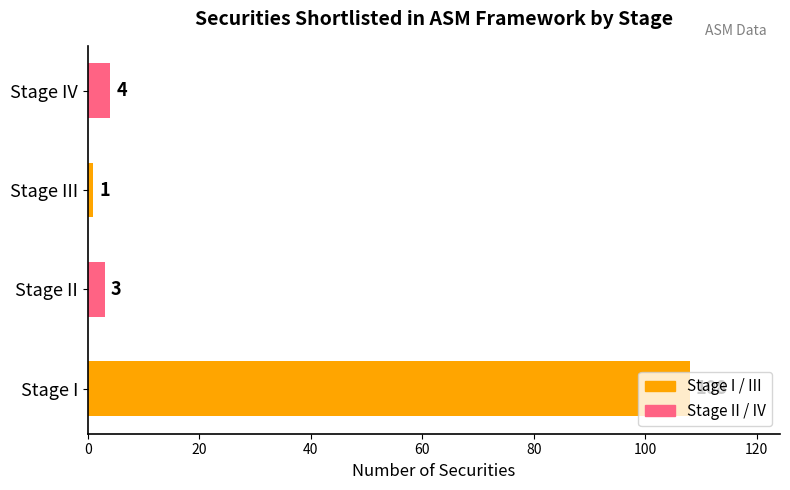

List the labels in order of value, largest first.

Stage I, Stage IV, Stage II, Stage III